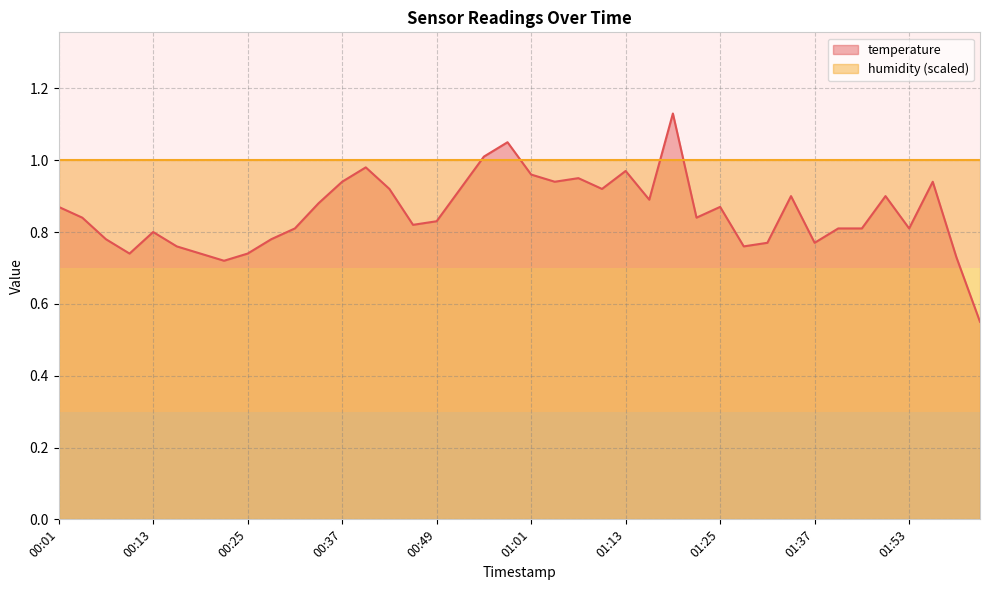

What is the value of the 5th point from the left?

0.8